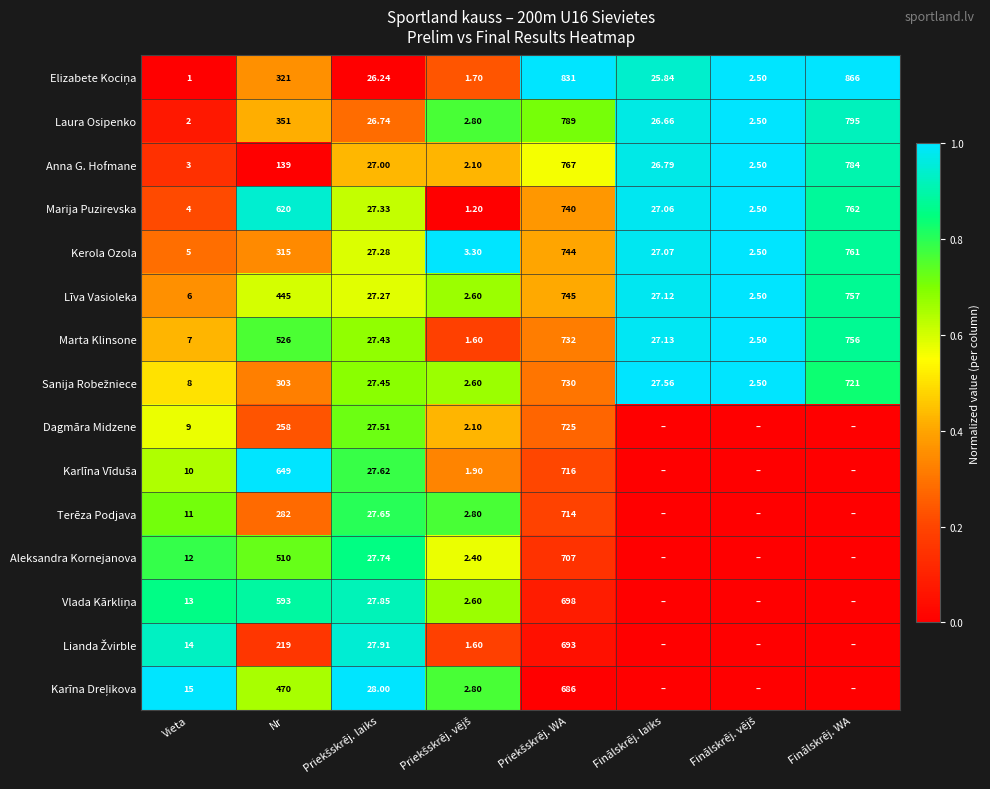

Count the number of categories in the chart.

8